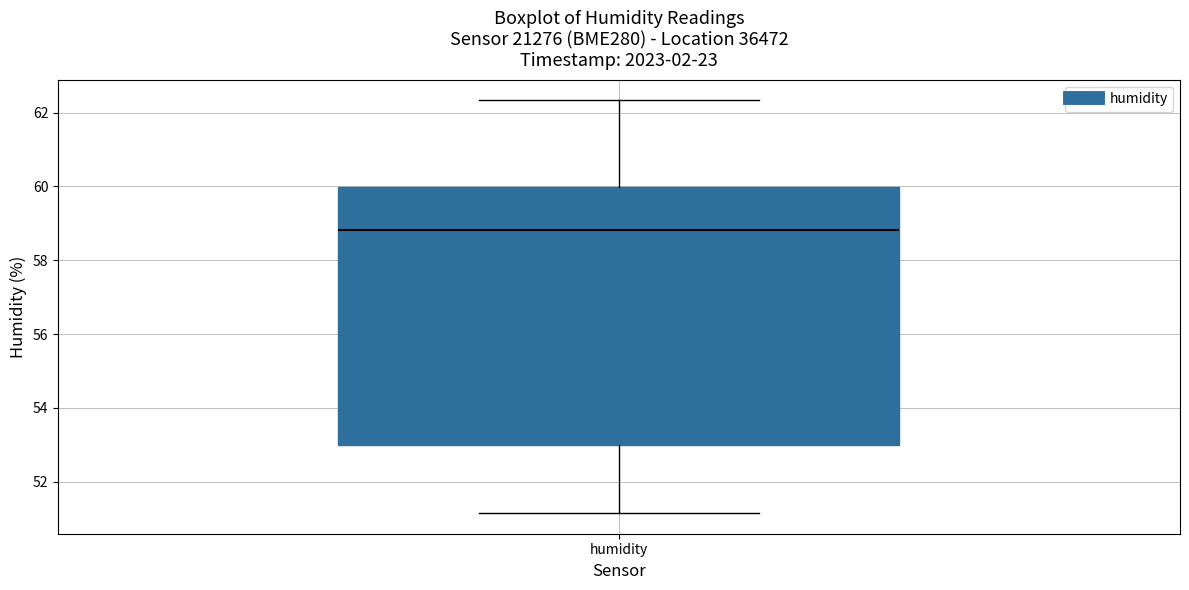

Read this box plot against the y-axis: the position of the median line, the range covered by the box, and the ends of both whiskers. The values are not printed on the chart, so give them approximately, as read against the axis.

median 58.8, box 53.0 to 60.0, whiskers 51.2 to 62.4